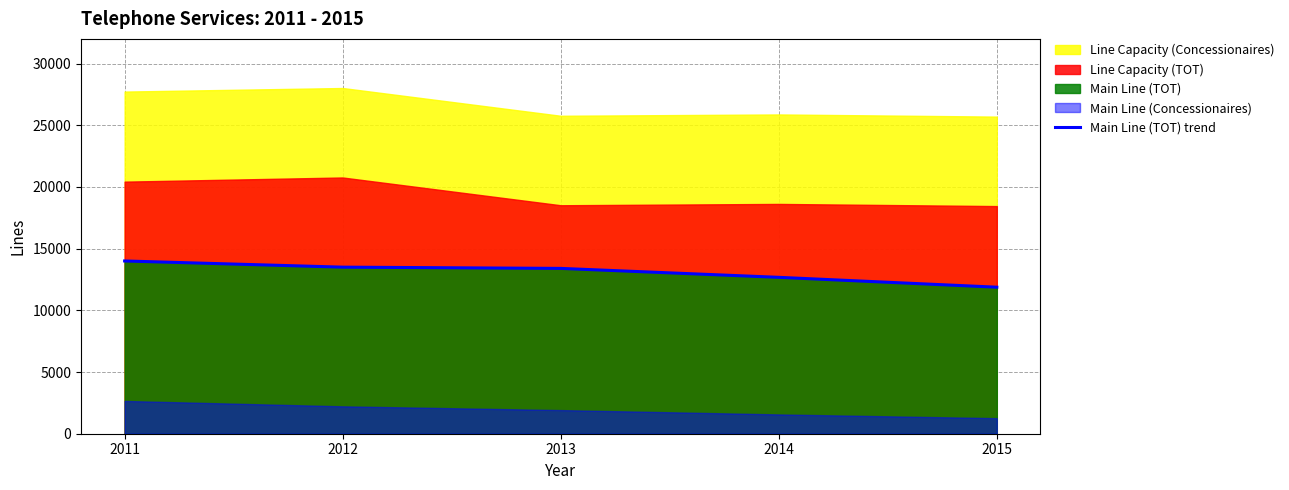

Approximately how many times larger is the value at 2015 compared to 2013?

0.9